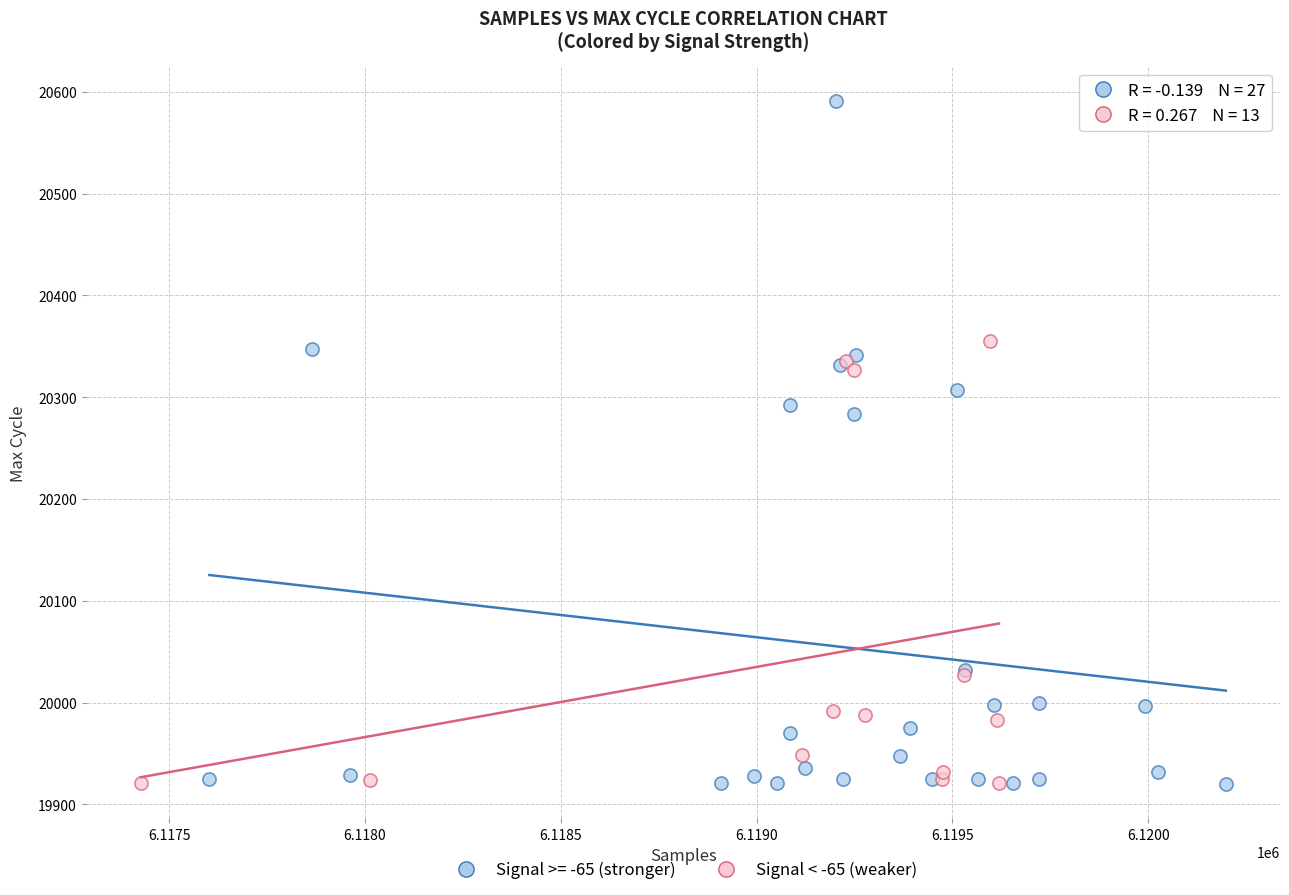

Which series reaches the maximum Y coordinate?

Signal >= -65 (stronger)